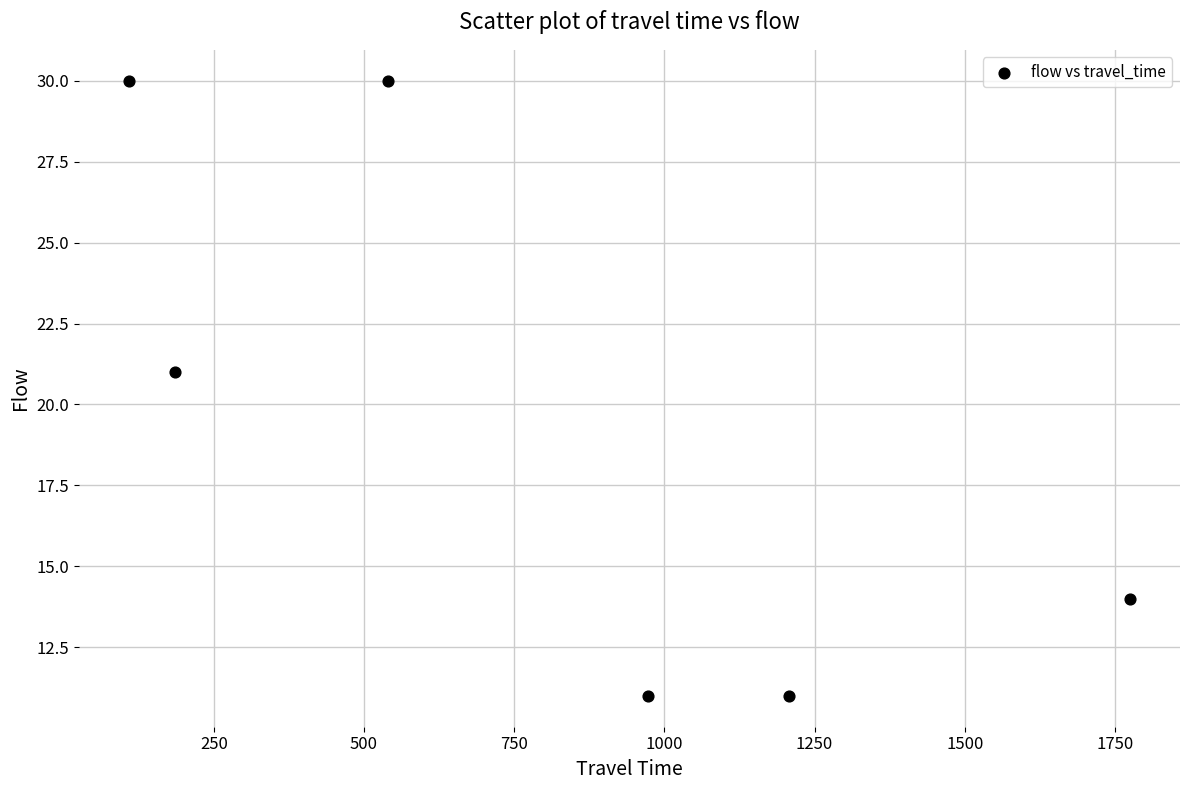

What Y value in the scatter plot is closest to 20?

21